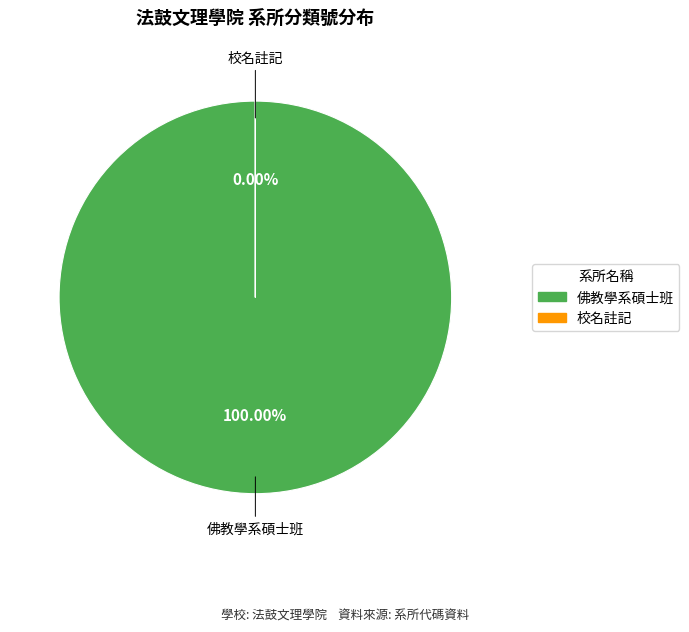

Which category has the biggest portion of the pie?

佛教學系碩士班